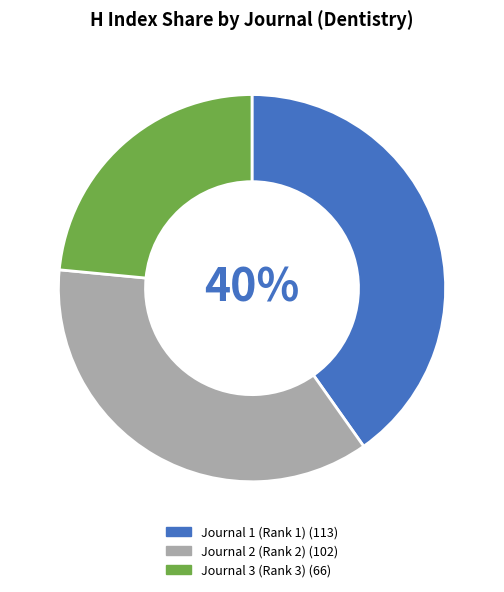

Is there a majority slice in this chart?

No